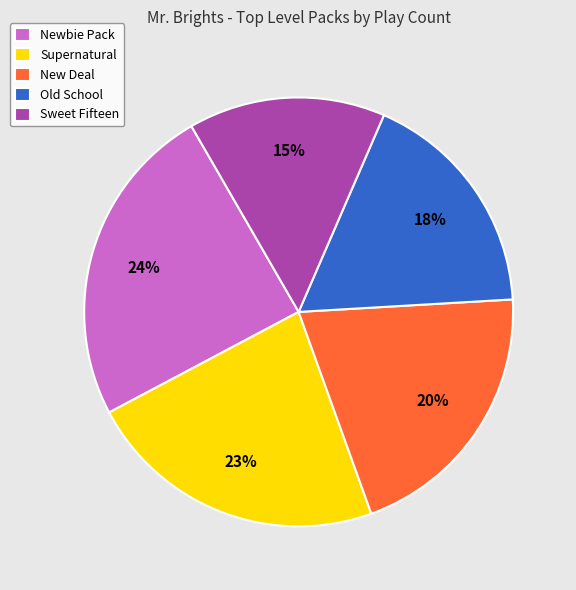

To the nearest percent, what portion does Sweet Fifteen represent?

15%